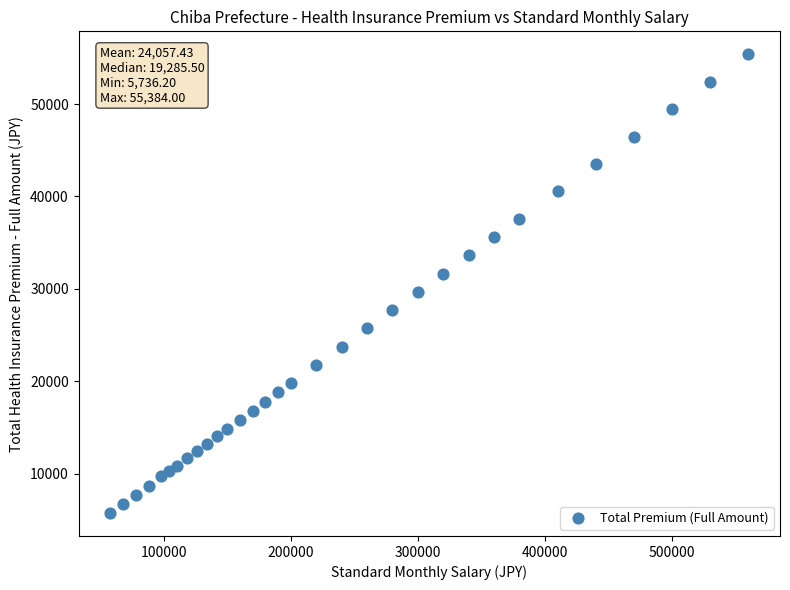

What is the range of Y values (max minus min)?

49647.8